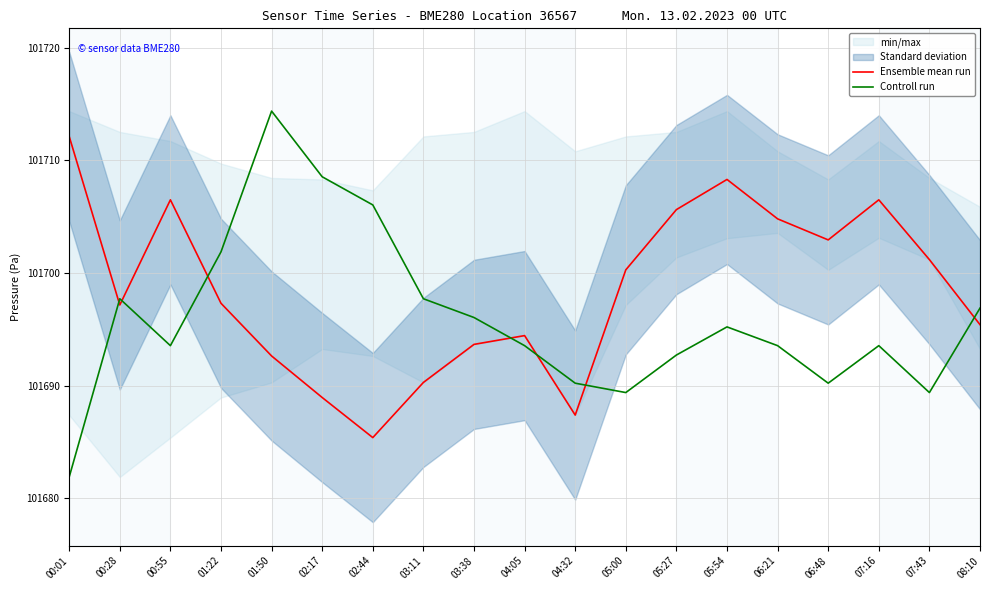

Reading left to right, extract all data points from this chart.

Ensemble mean run: 00:01=101712.1	00:28=101697.2	00:55=101706.5	01:22=101697.3	01:50=101692.6	02:17=101688.9	02:44=101685.4	03:11=101690.3	03:38=101693.7	04:05=101694.4	04:32=101687.4	05:00=101700.3	05:27=101705.6	05:54=101708.3	06:21=101704.8	06:48=101702.9	07:16=101706.5	07:43=101701.2	08:10=101695.4
Controll run: 00:01=101681.9	00:28=101697.7	00:55=101693.5	01:22=101701.9	01:50=101714.4	02:17=101708.5	02:44=101706.0	03:11=101697.7	03:38=101696.0	04:05=101693.5	04:32=101690.2	05:00=101689.4	05:27=101692.7	05:54=101695.2	06:21=101693.5	06:48=101690.2	07:16=101693.5	07:43=101689.4	08:10=101696.9